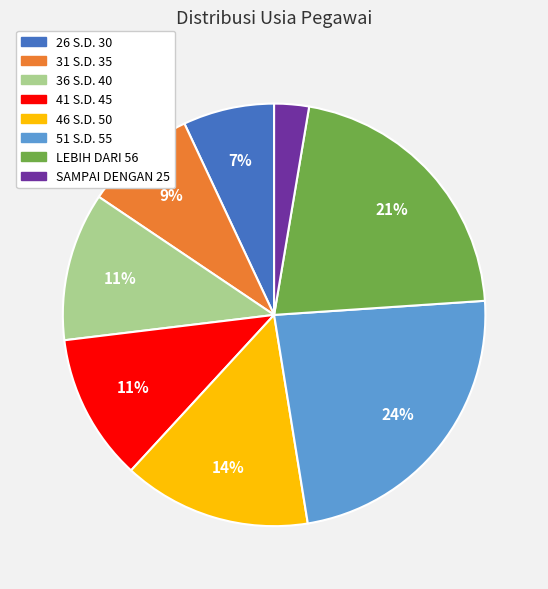

Do 26 S.D. 30 and 41 S.D. 45 together represent more than half of the pie?

No